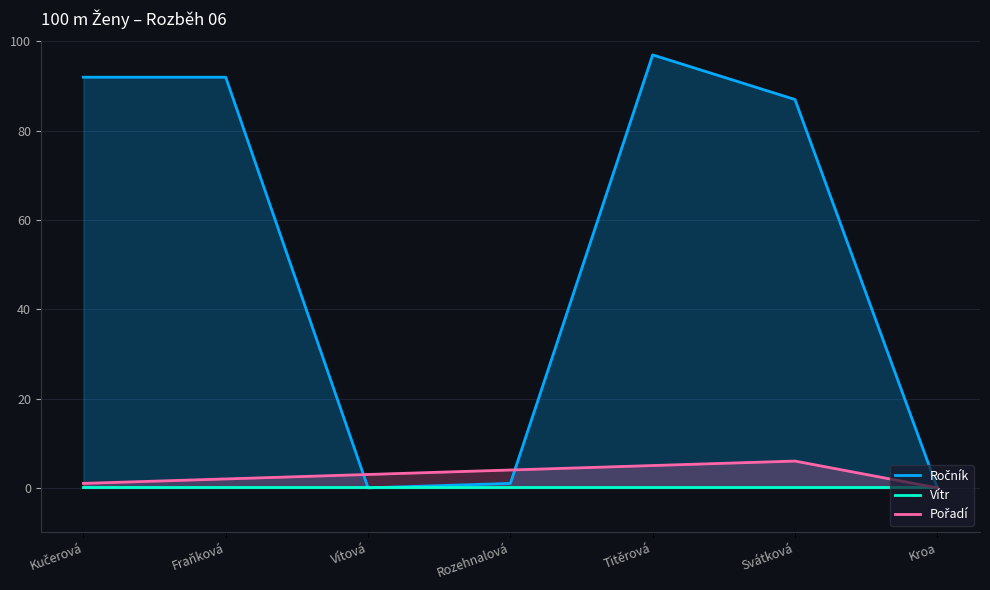

True or false: Vítr has a value of 0.0 at Titěrová.

False